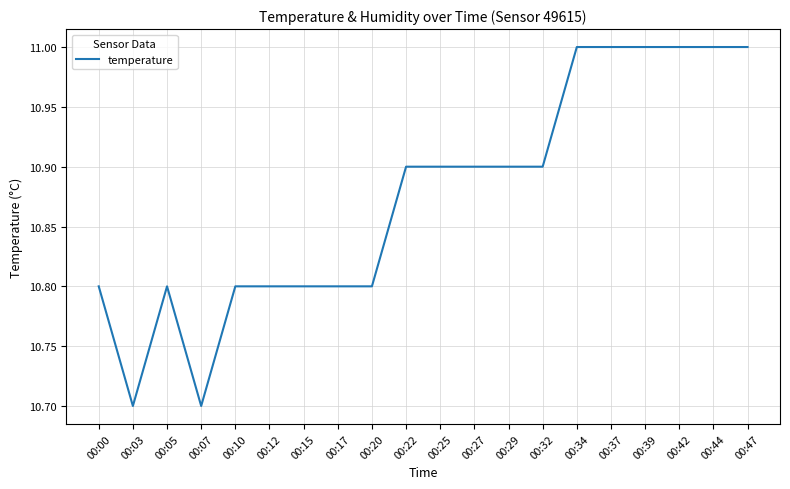

True or false: the data shows 6.5 at 00:47.

False